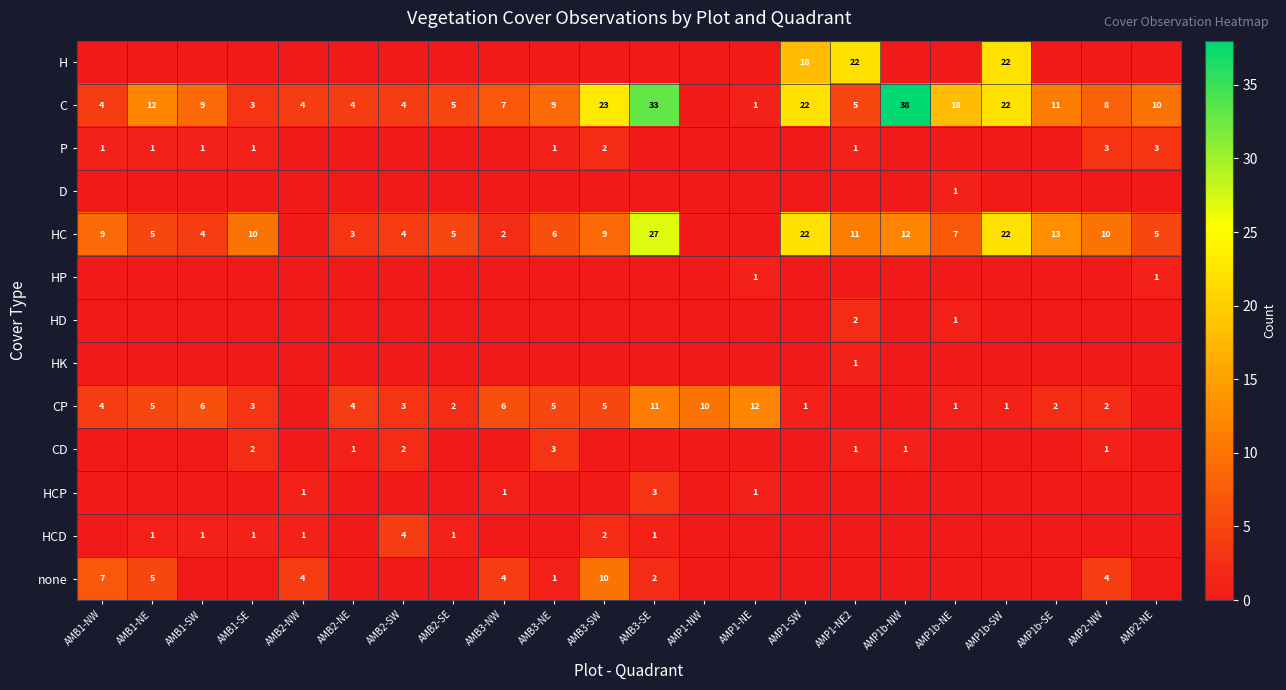

What is the difference between the highest and lowest values at AMP2-NE?

10